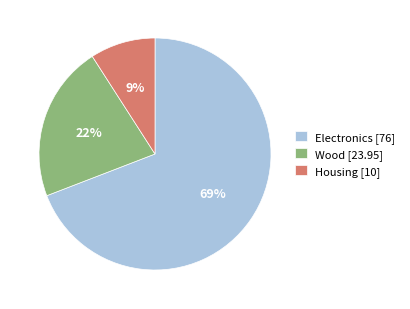

Count the number of slices in the pie.

3